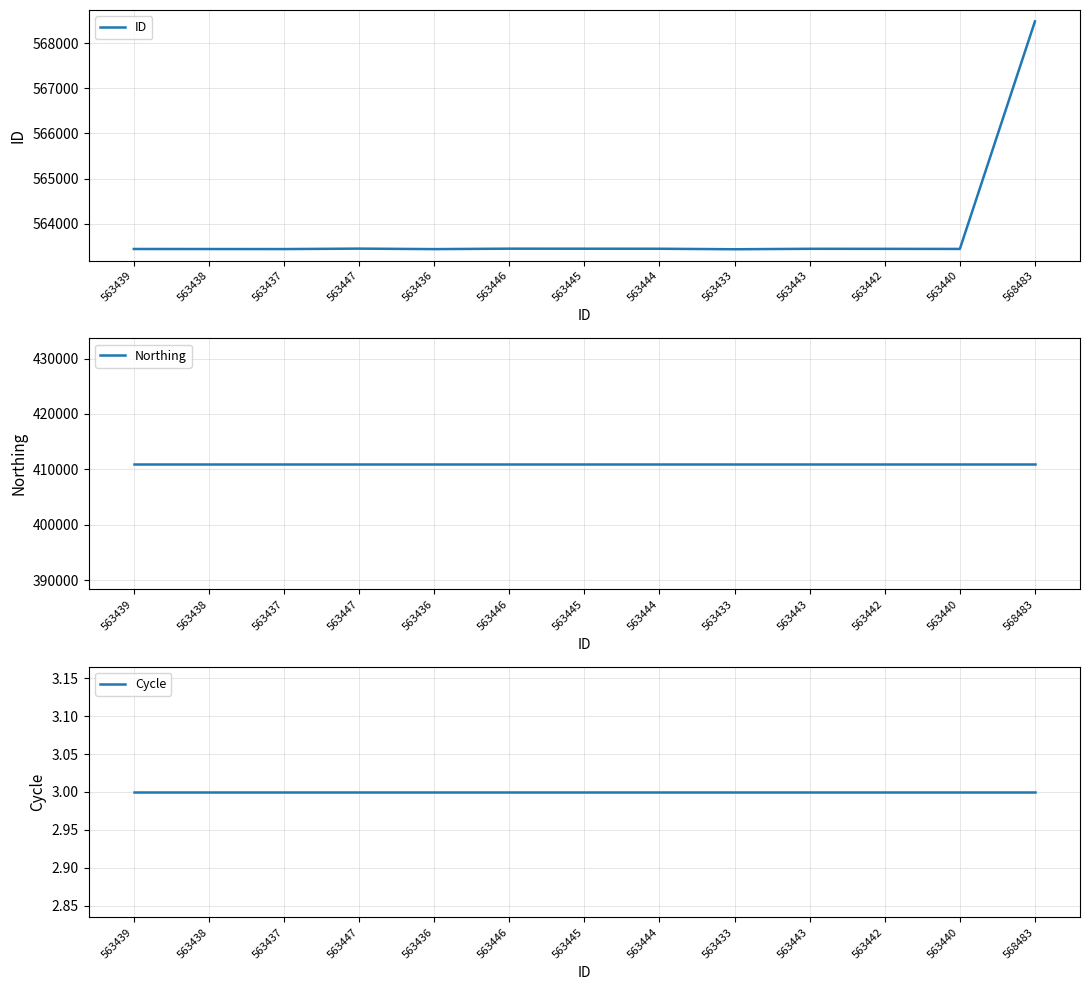

What is the difference between the highest and lowest values at 563439?

563436